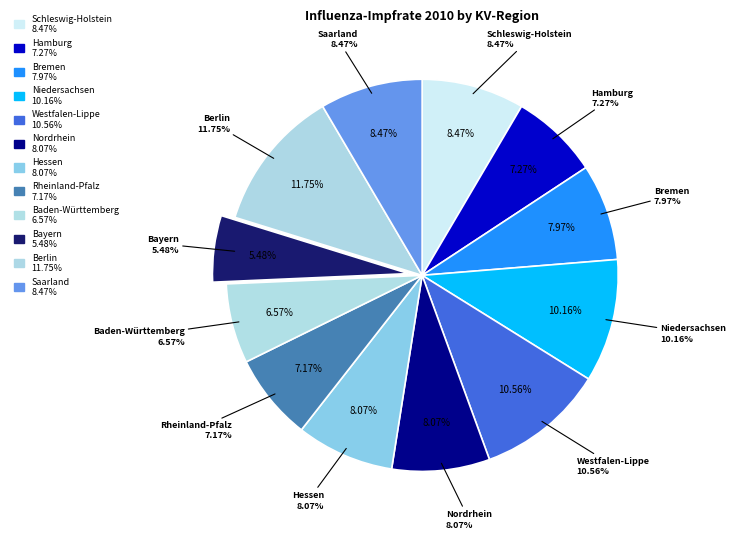

What percentage is the Saarland slice, to the nearest percent?

8%